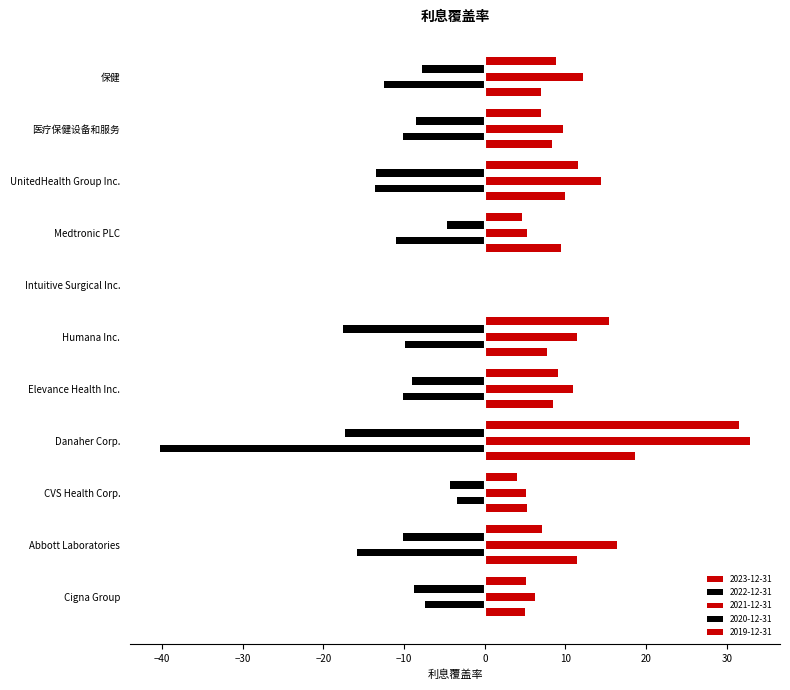

Is it true that 2022-12-31 equals -15.9 at Abbott Laboratories?

True